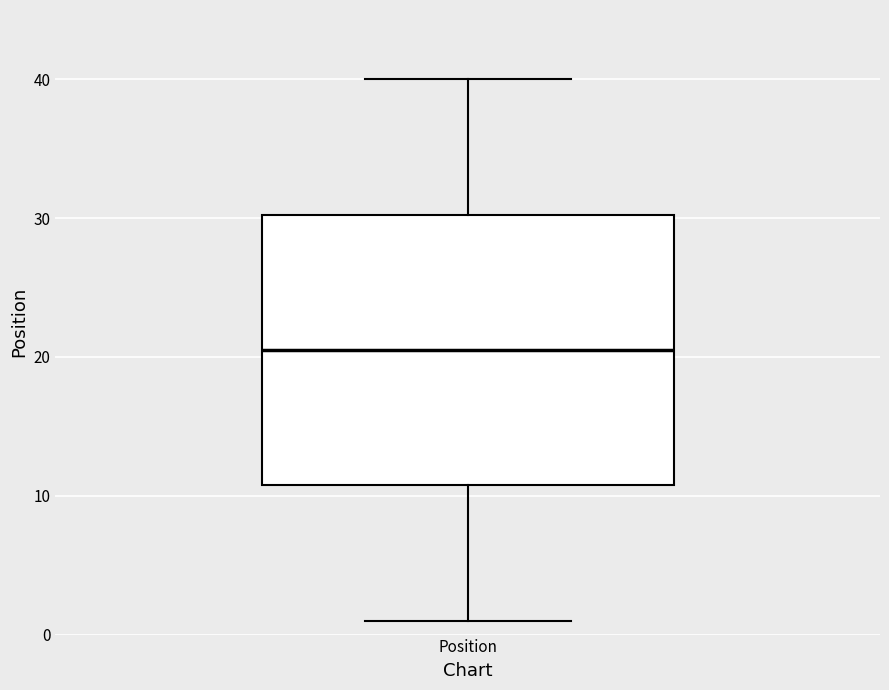

Transcribe this box plot: give where the median line is, the range the box spans, and where the two whiskers end, as read against the y-axis. The values are not printed on the chart, so give them approximately, as read against the axis.

median 21, box 11 to 30, whiskers 1 to 40